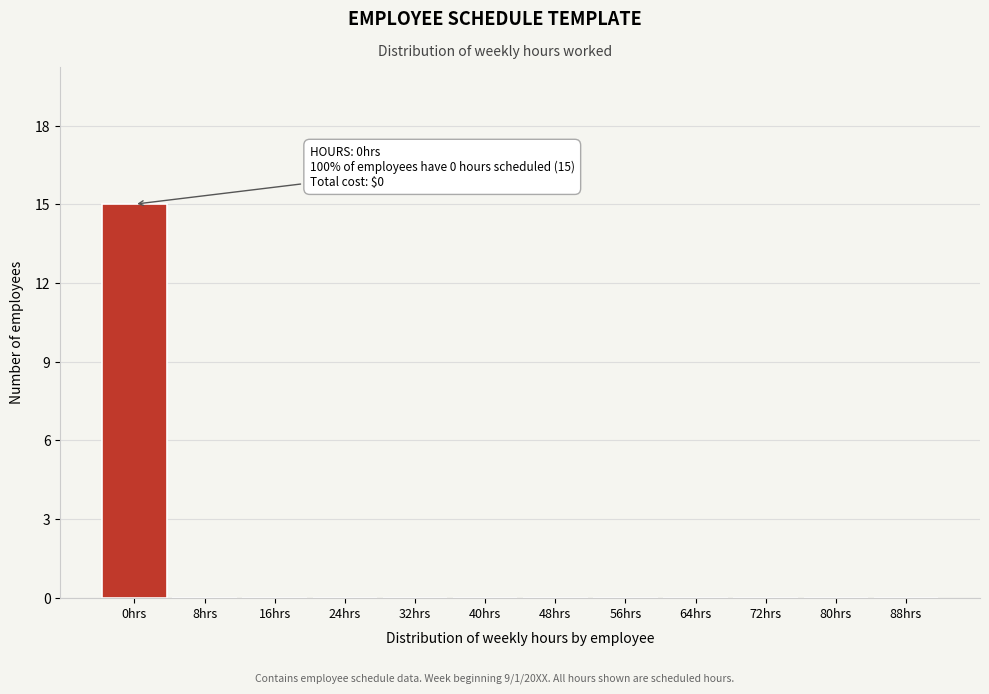

Reading left to right, list all the values displayed in this chart.

0hrs=15	8hrs=0	16hrs=0	24hrs=0	32hrs=0	40hrs=0	48hrs=0	56hrs=0	64hrs=0	72hrs=0	80hrs=0	88hrs=0